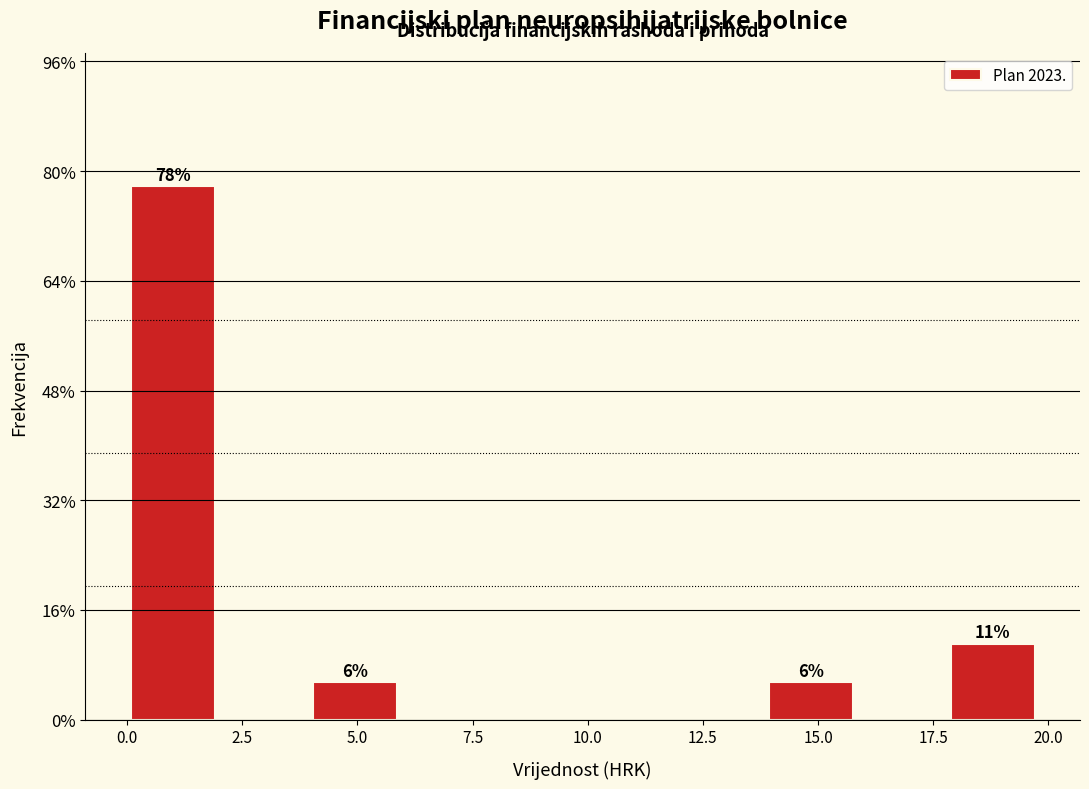

Read against the x-axis, roughly where is the centre of the tallest bar?

1.0